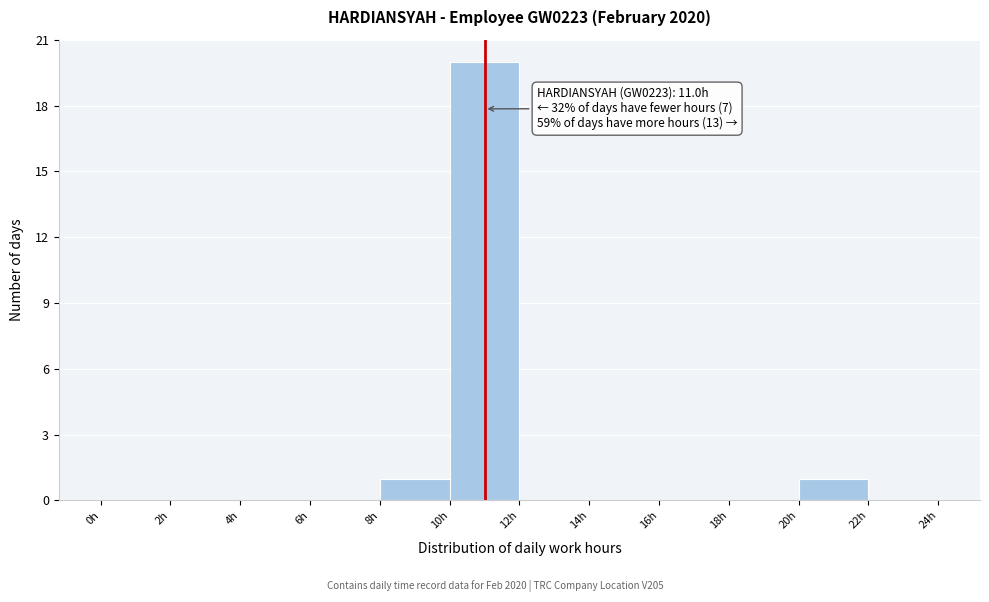

Over which range of the x-axis is the bar tallest?

10 to 12